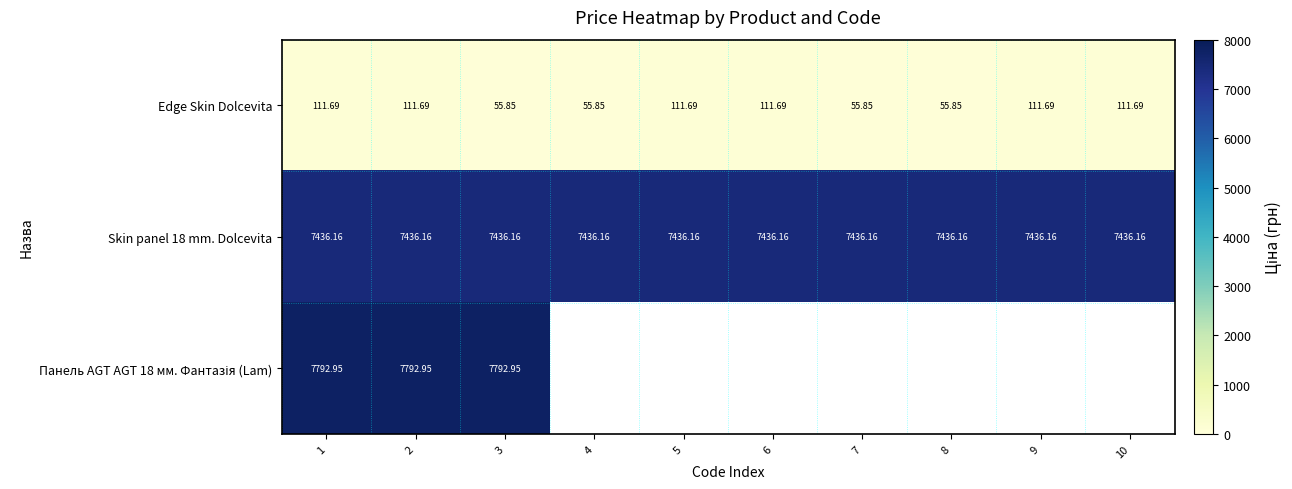

Is it true that Edge Skin Dolcevita equals 174.4 at 5?

False